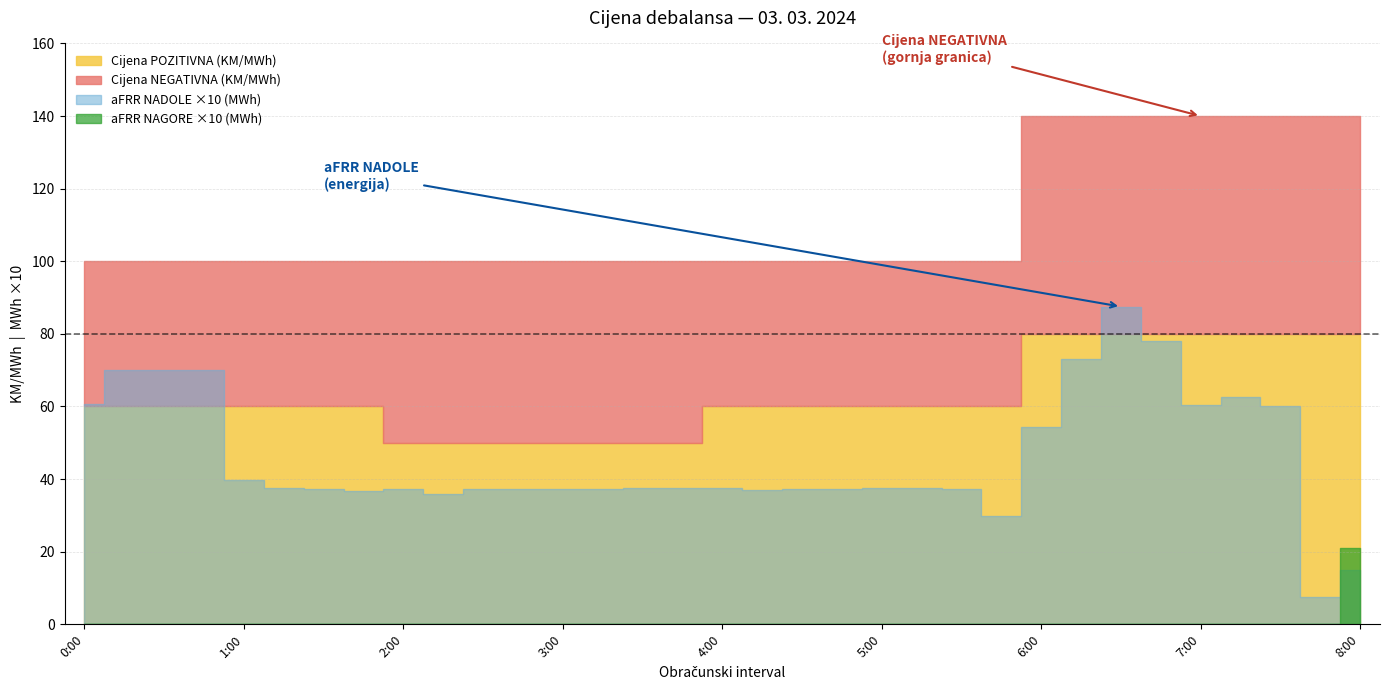

True or false: Cijena POZITIVNA (KM/MWh) and Cijena NEGATIVNA (KM/MWh) cross at least once.

False